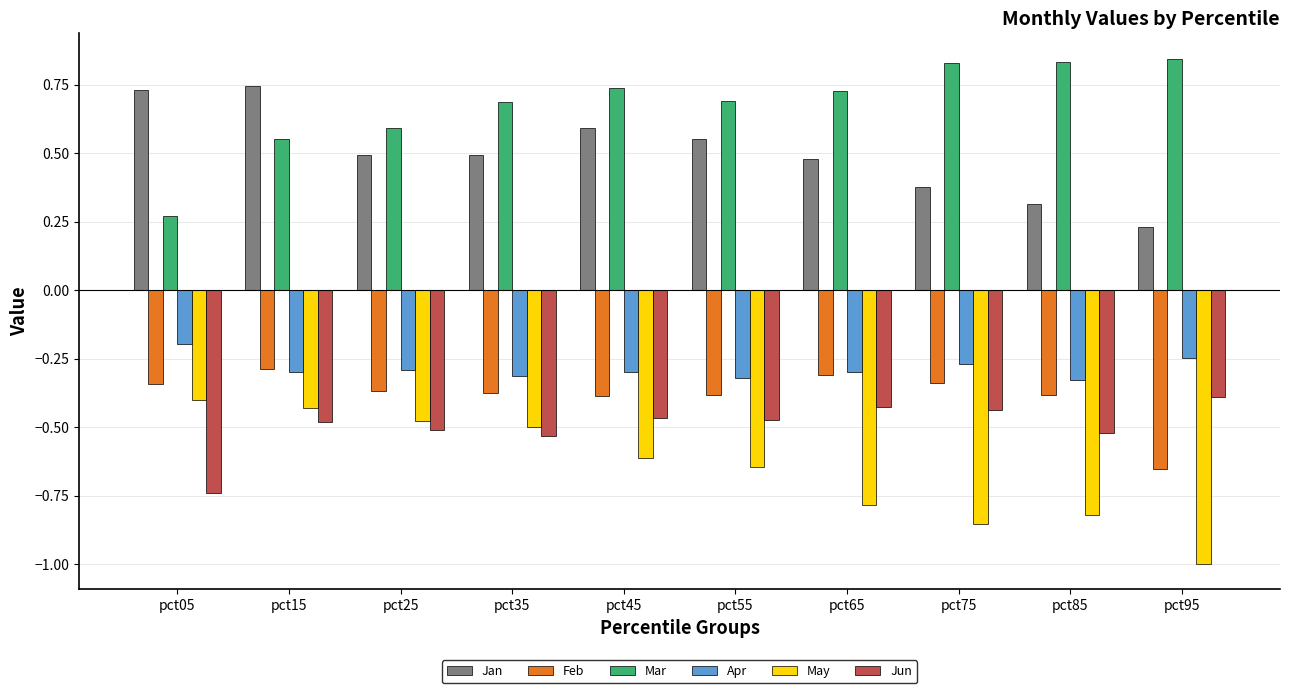

What is the sum of the Jan values at pct15 and pct65?

1.2